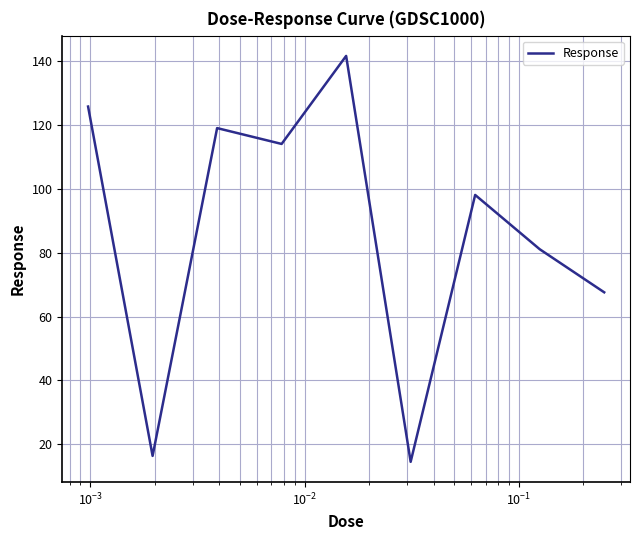

What is the minimum value shown in the chart?

14.5